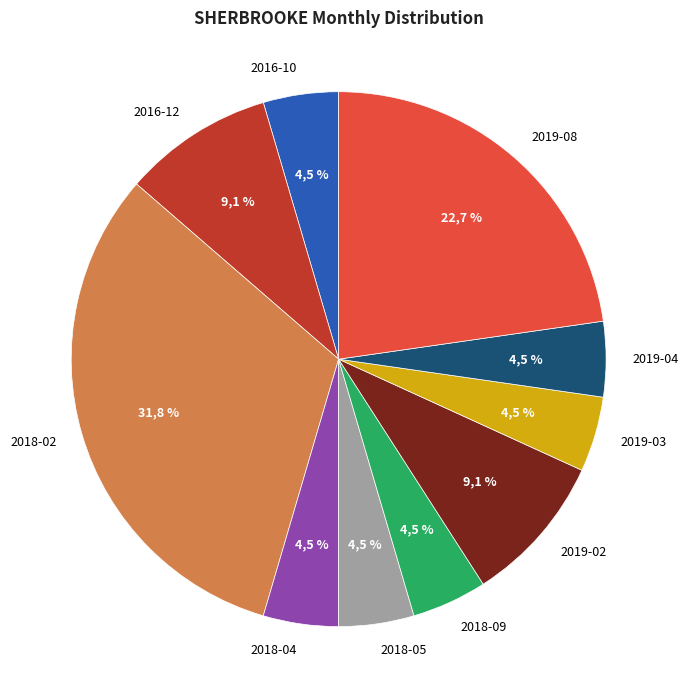

To the nearest percent, what is the difference between the largest and smallest slice percentages?

27%